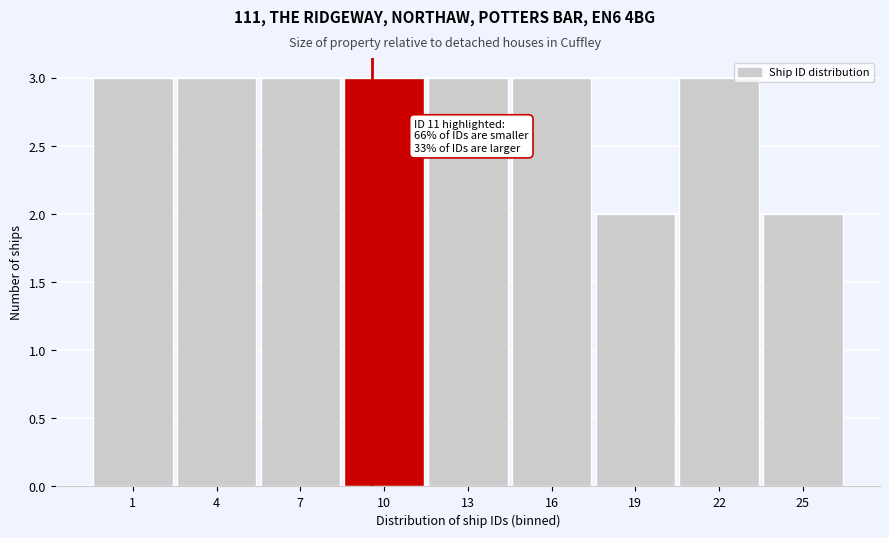

Reading left to right, list all the values displayed in this chart.

3	3	3	3	3	3	2	3	2